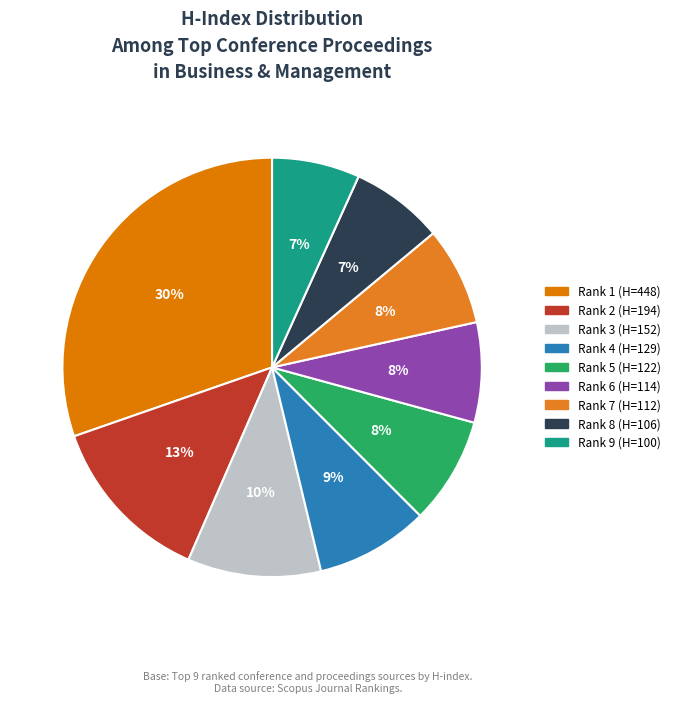

To the nearest percent, what is the difference between the Rank 3 (H=152) and Rank 5 (H=122) slice percentages?

2%